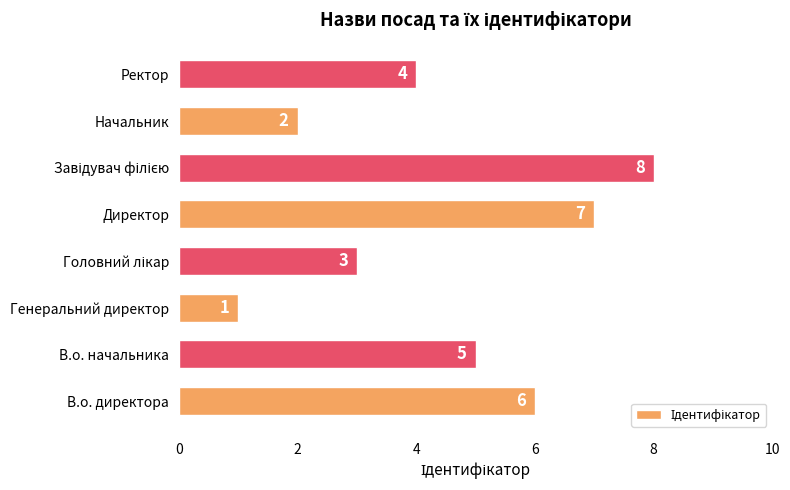

How many values are between 3 and 7?

5